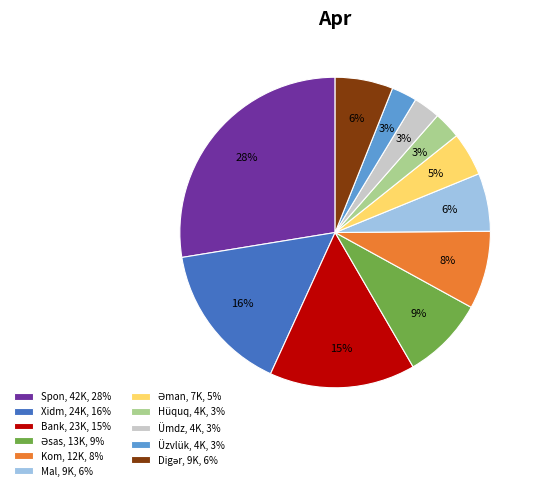

Is it true that Kom, 12K, 8% is 8% of the pie?

True